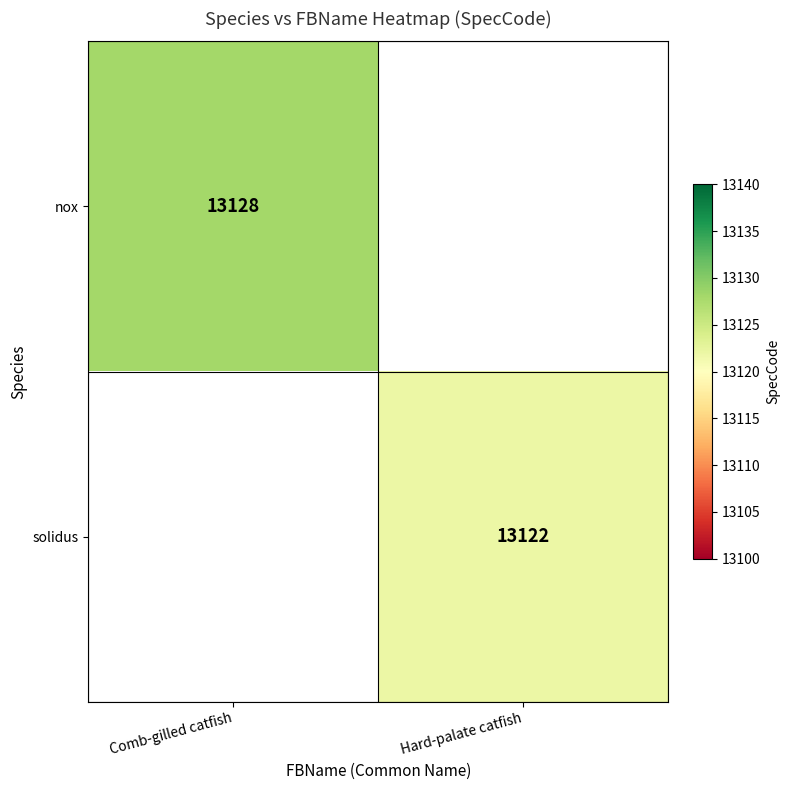

The solidus series shows 4802 at Hard-palate catfish. True or false?

False